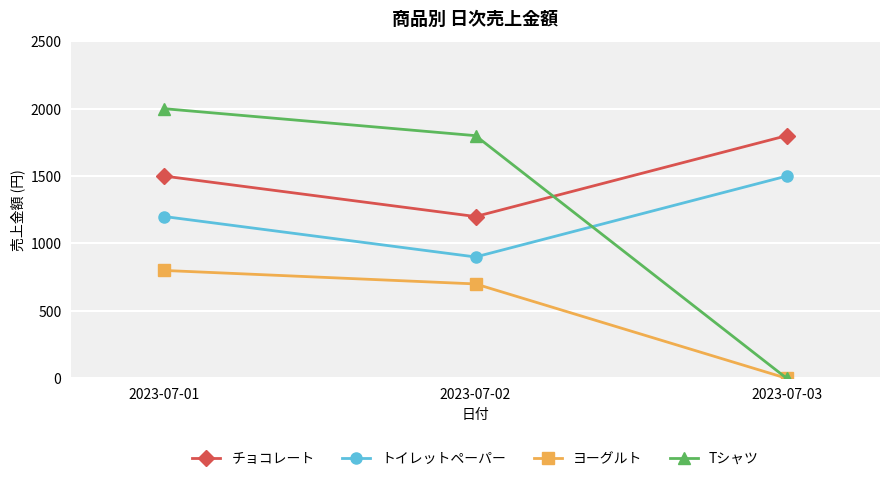

What is the total value across all series at 2023-07-03?

3300